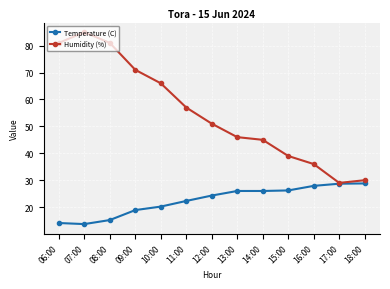

Rank the series by their maximum value, from highest to lowest.

Humidity (%), Temperature (C)